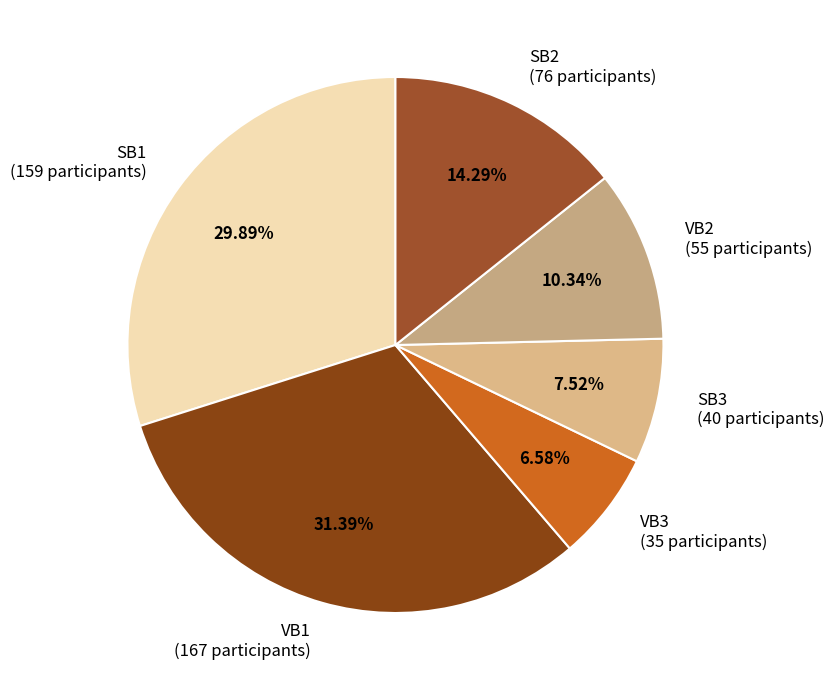

Does any single category account for the majority?

No